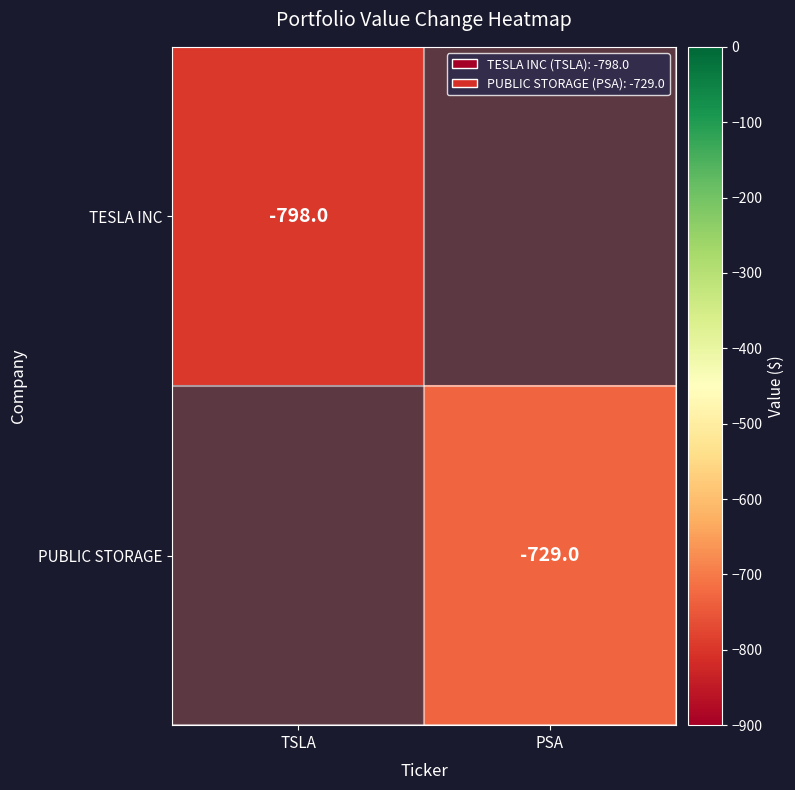

Is it true that TESLA INC equals -798 at TSLA?

True